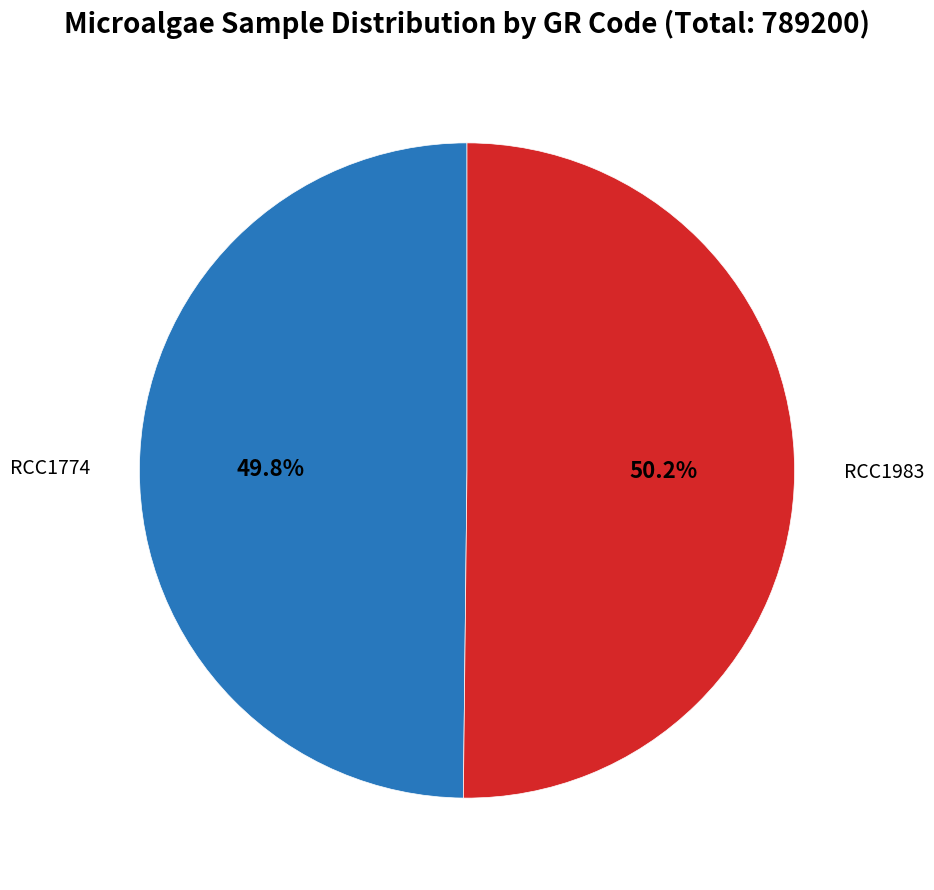

Is there a majority slice in this chart?

Yes